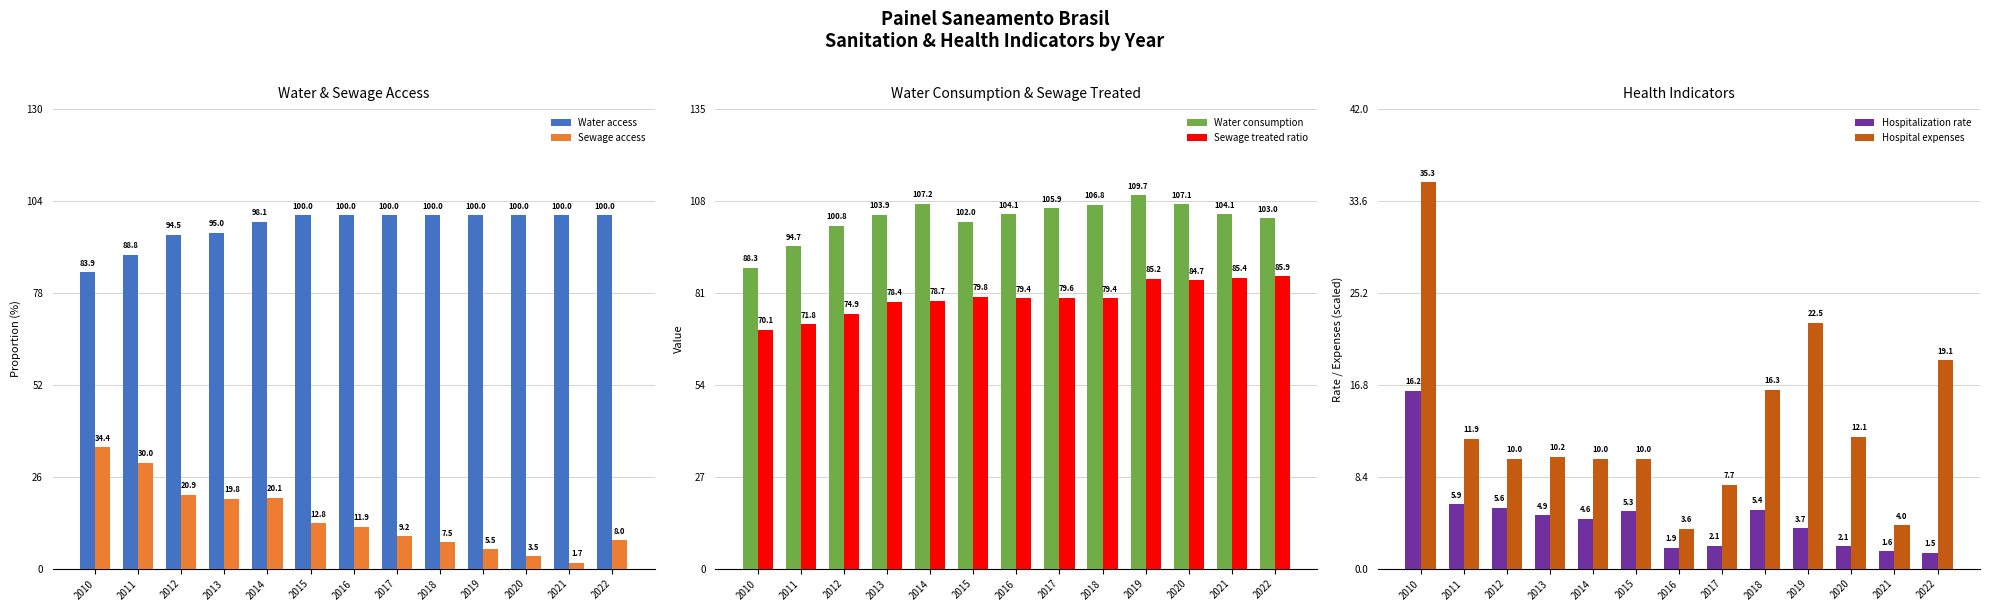

Between 2011 and 2019, which is larger?

2019